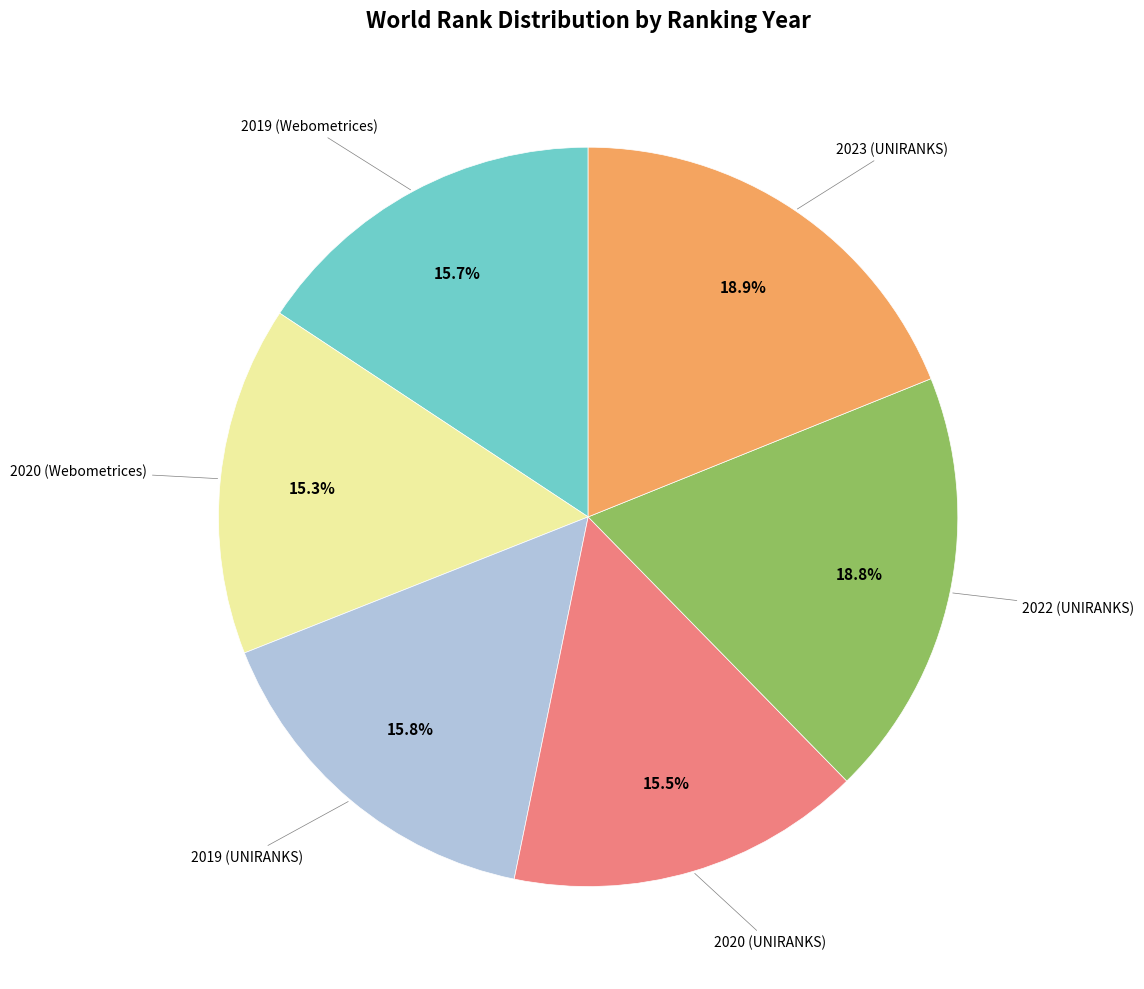

Is there a majority slice in this chart?

No